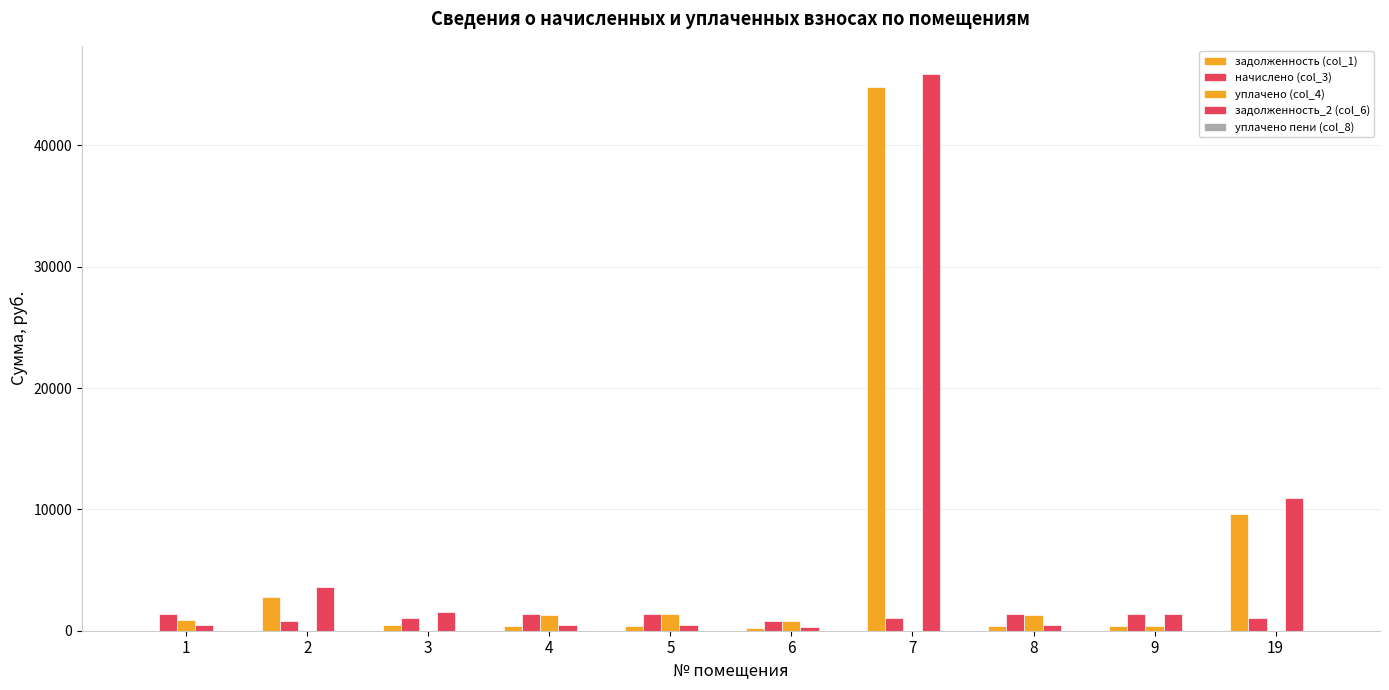

True or false: задолженность (col_1) has a value of 414.9 at 4.

True